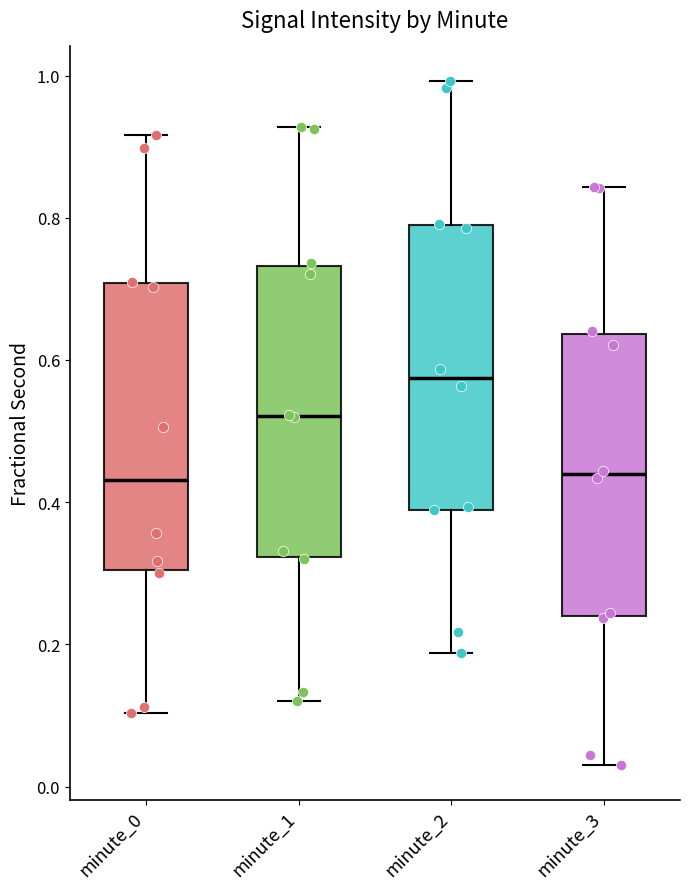

Reading left to right, transcribe this box plot: for each box, give where its median line is, the range the box spans, and where its two whiskers end, as read against the y-axis. The values are not printed on the chart, so give them approximately, as read against the axis.

minute_0: median 0.44, box 0.30 to 0.70, whiskers 0.10 to 0.92
minute_1: median 0.52, box 0.32 to 0.74, whiskers 0.12 to 0.92
minute_2: median 0.58, box 0.38 to 0.78, whiskers 0.18 to 1.00
minute_3: median 0.44, box 0.24 to 0.64, whiskers 0.02 to 0.84